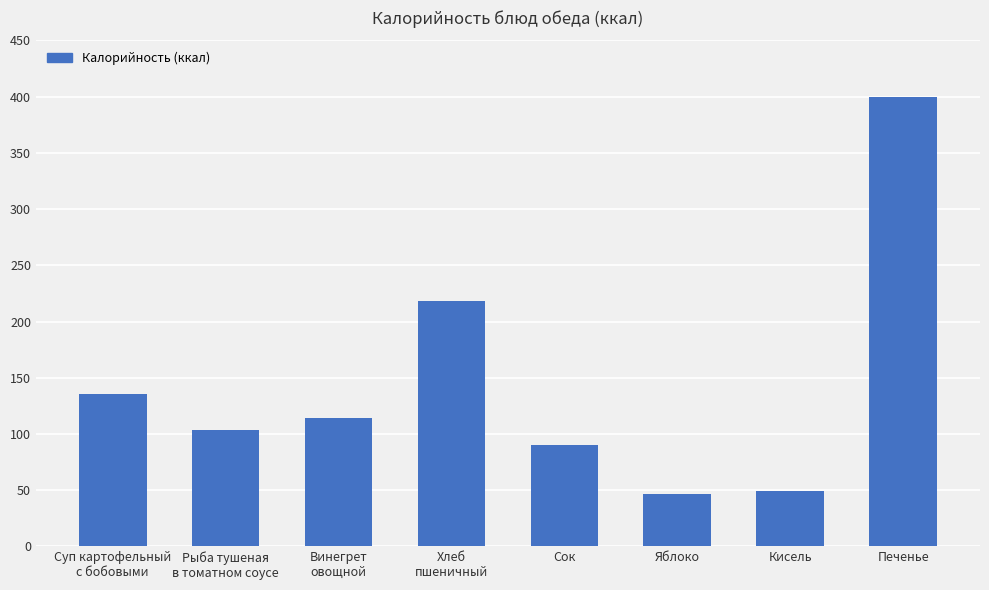

Where does the data first go above 114?

Суп картофельный
с бобовыми